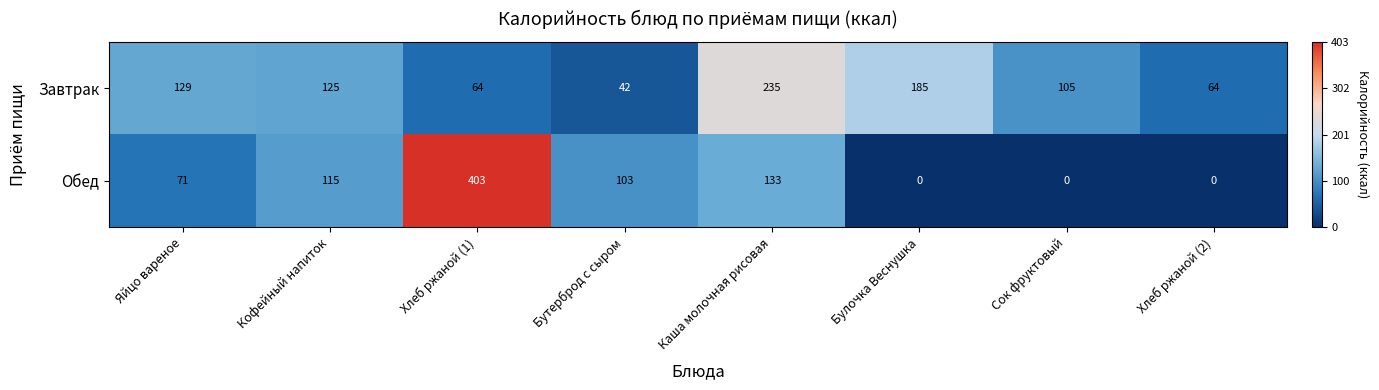

At which category is the sum across all series the highest?

Хлеб ржаной (1)